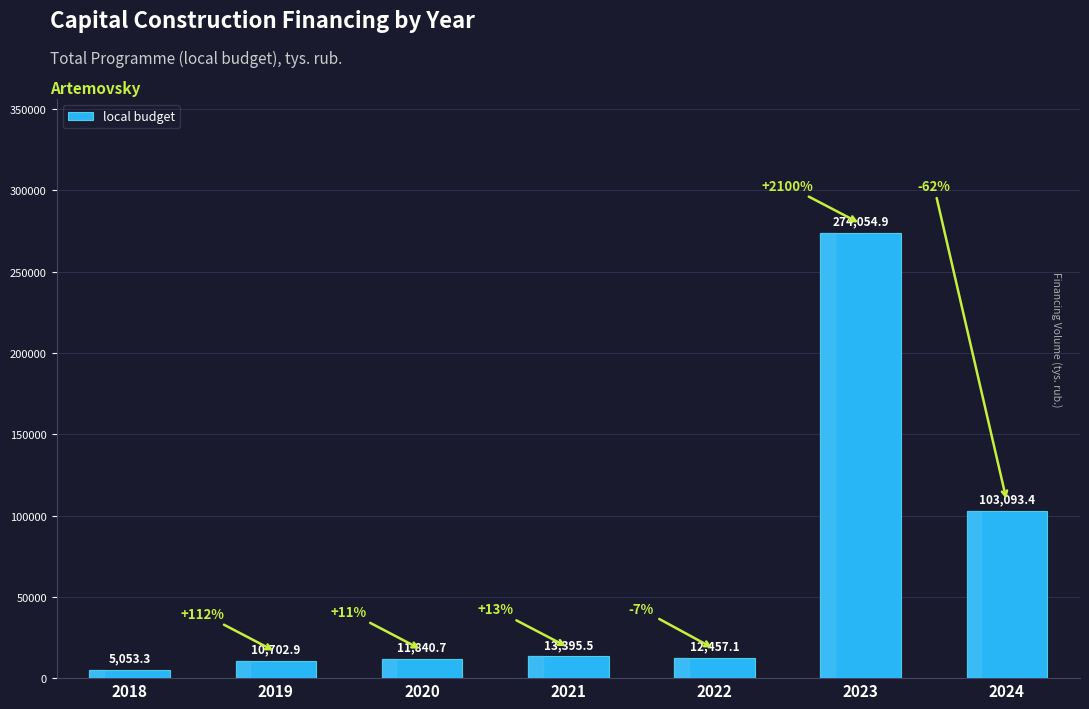

Reading left to right, transcribe all the data shown in this chart.

5053.3	10702.9	11840.7	13395.5	12457.1	274054.9	103093.4